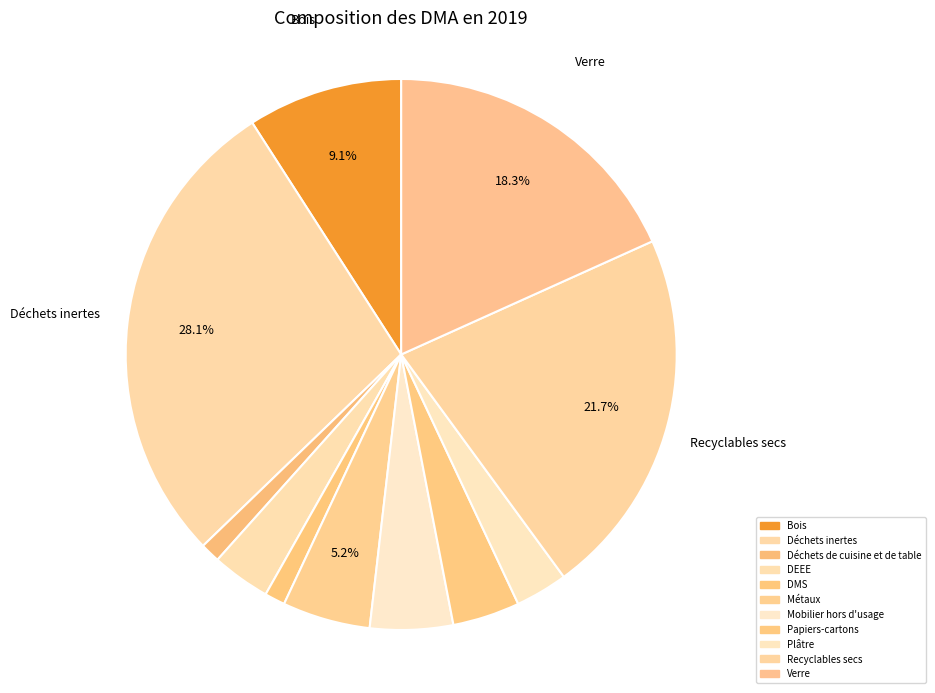

Count the number of slices in the pie.

11